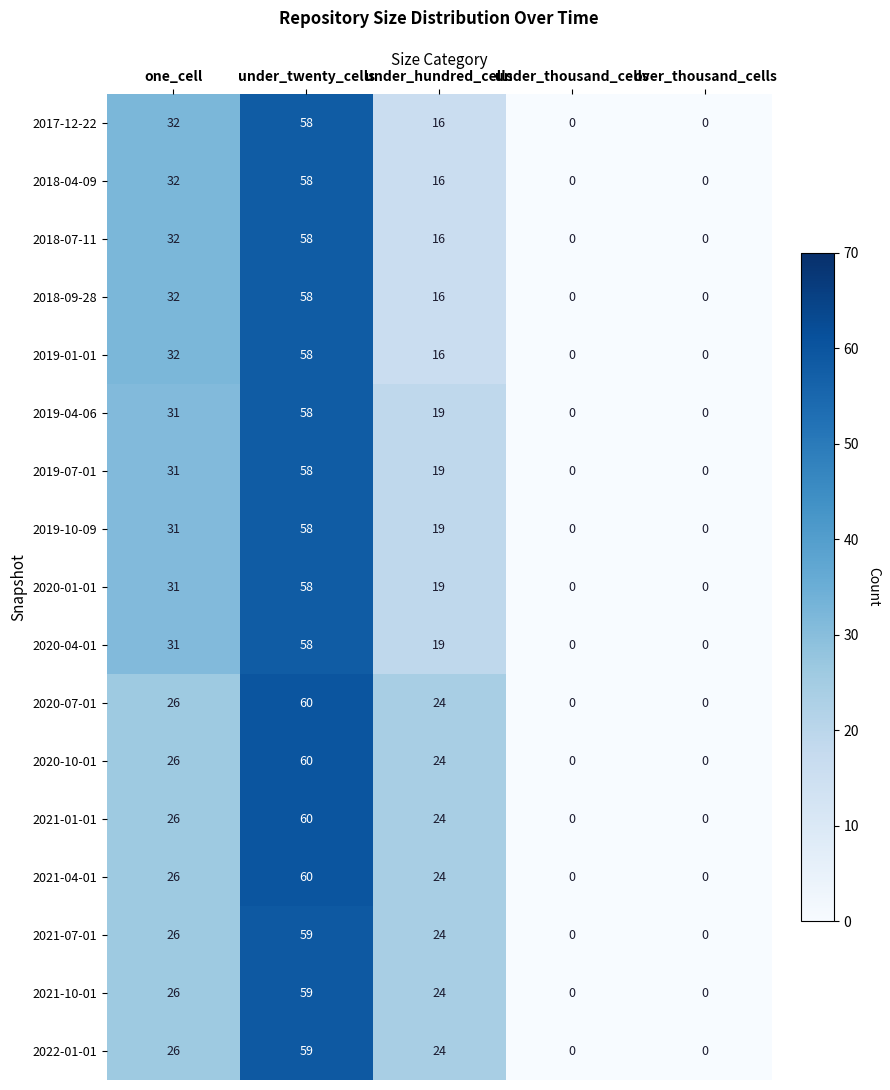

What is the maximum value shown in the chart?

60